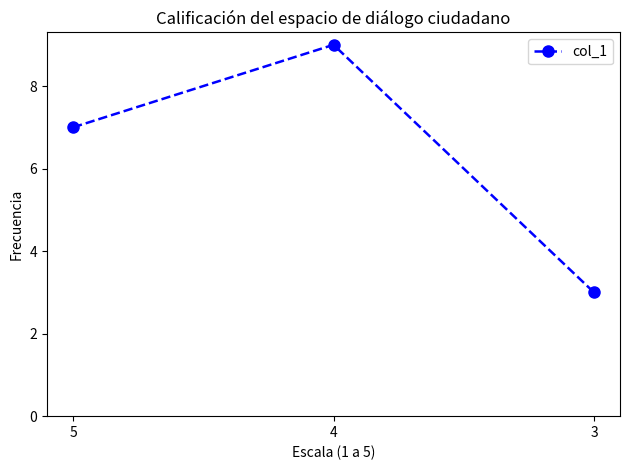

Rank the categories by value from lowest to highest.

3, 5, 4